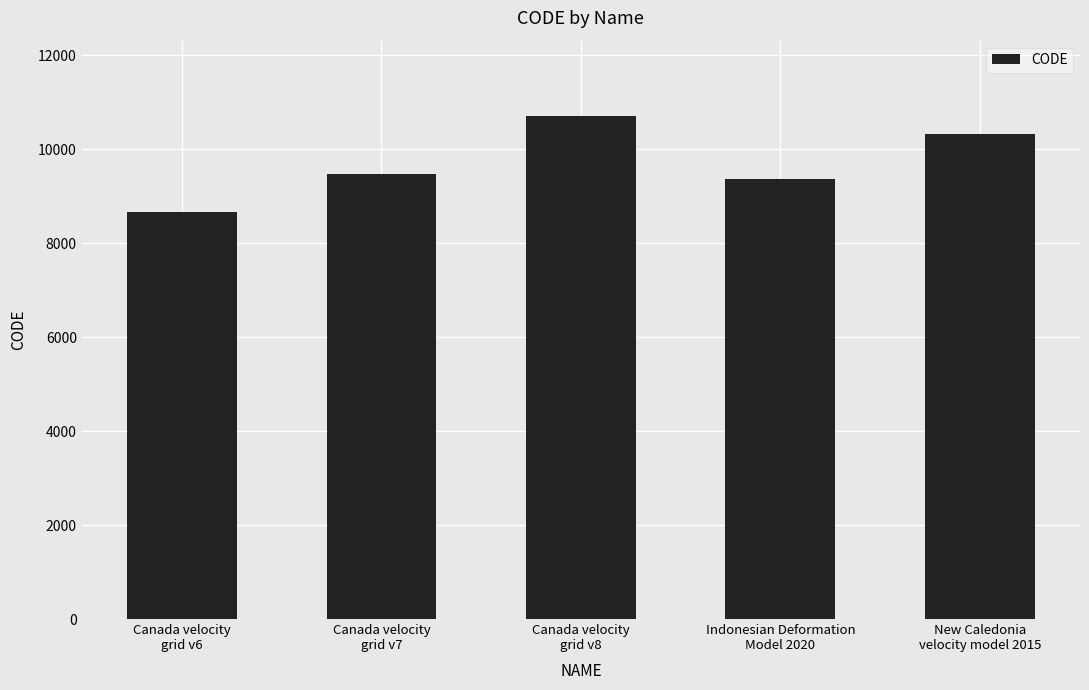

How many categories are shown in the chart?

5